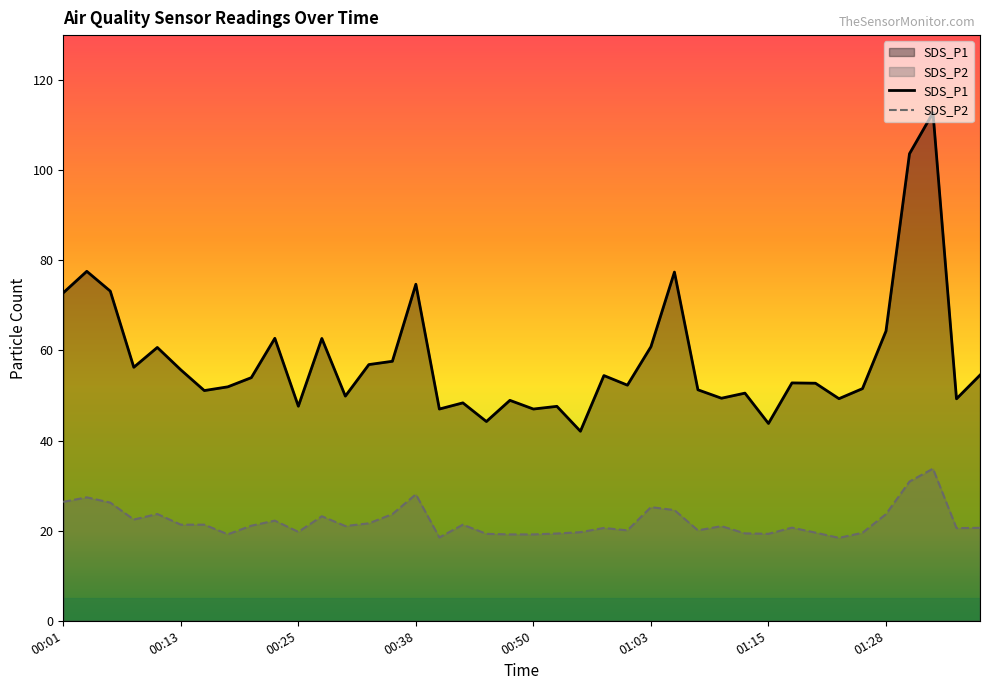

True or false: SDS_P2 has a value of 28.0 at 00:40.

False